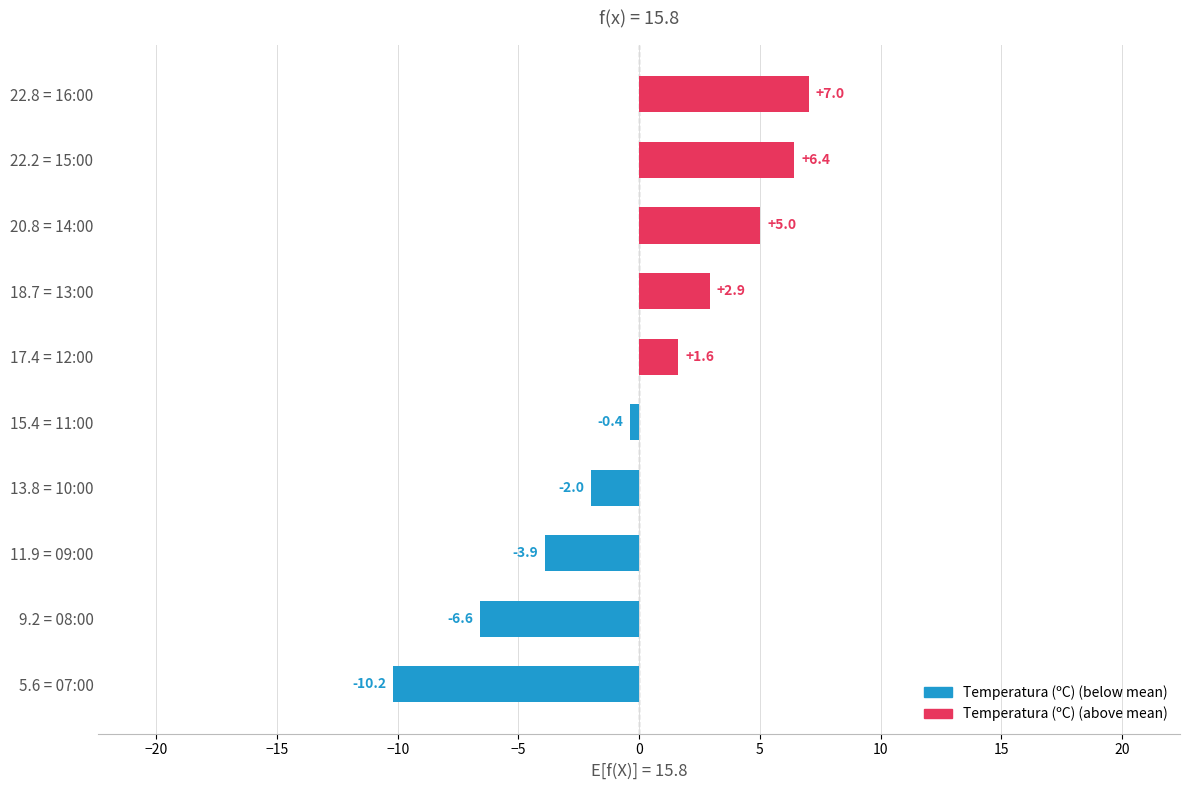

Where is the data nearest to the value -1?

15.4 = 11:00